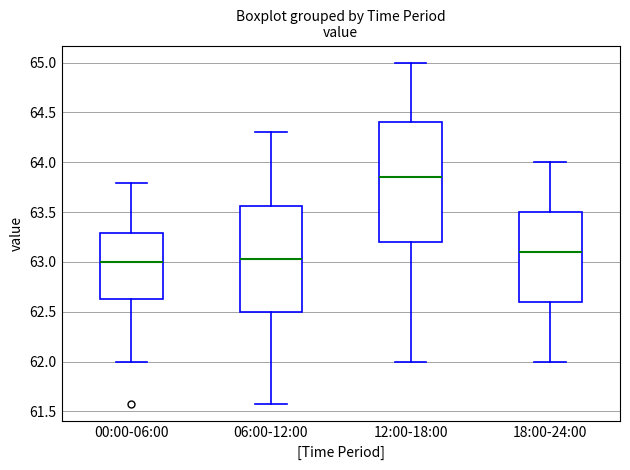

Reading left to right, transcribe this box plot: for each box, give where its median line is, the range the box spans, and where its two whiskers end, as read against the y-axis. The values are not printed on the chart, so give them approximately, as read against the axis.

00:00-06:00: median 63.00, box 62.65 to 63.30, whiskers 62.00 to 63.80
06:00-12:00: median 63.05, box 62.50 to 63.55, whiskers 61.55 to 64.30
12:00-18:00: median 63.85, box 63.20 to 64.40, whiskers 62.00 to 65.00
18:00-24:00: median 63.10, box 62.60 to 63.50, whiskers 62.00 to 64.00